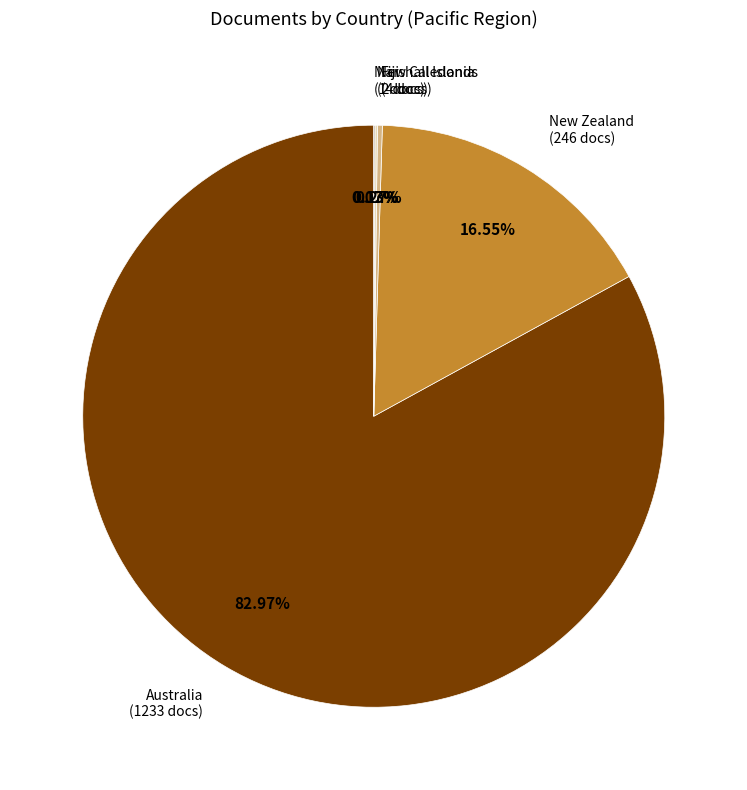

Is there a majority slice in this chart?

Yes